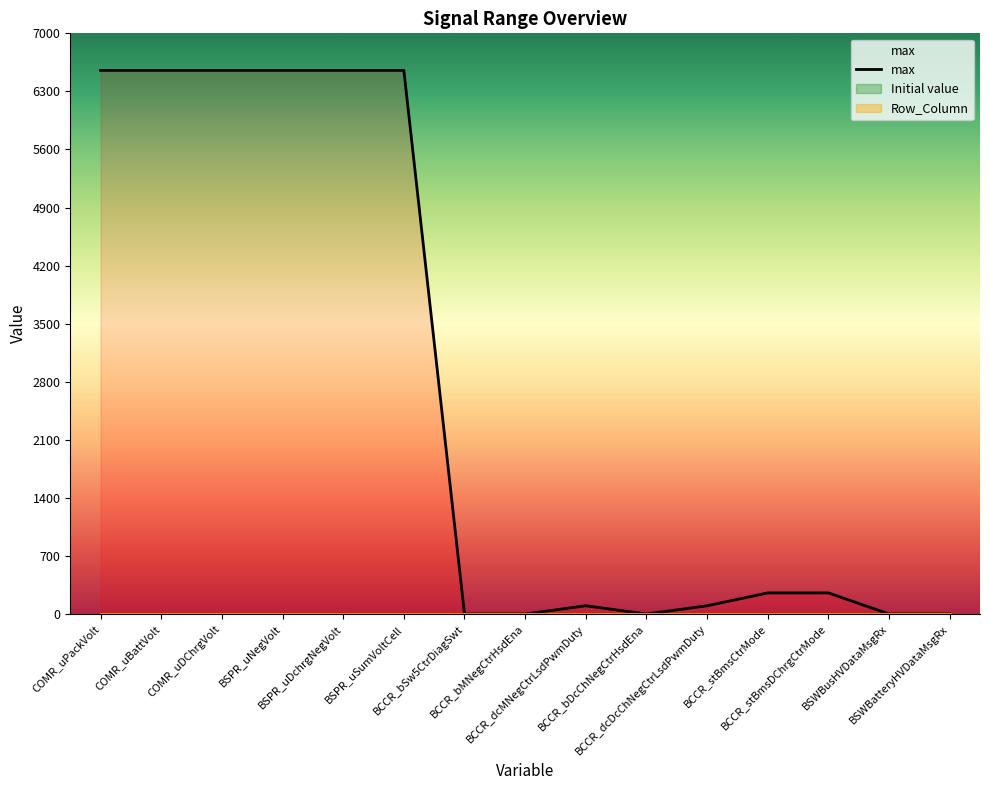

What is the label of the 6th point from the right?

BCCR_bDcChNegCtrHsdEna